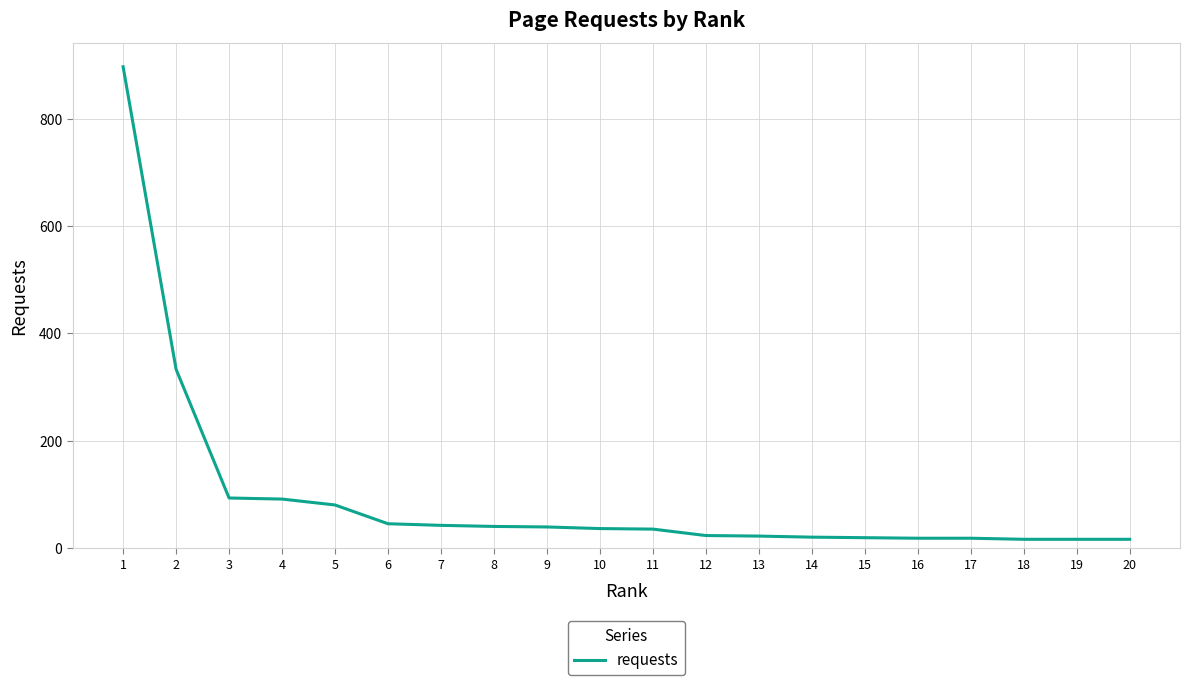

How many lines are shown in the chart?

1